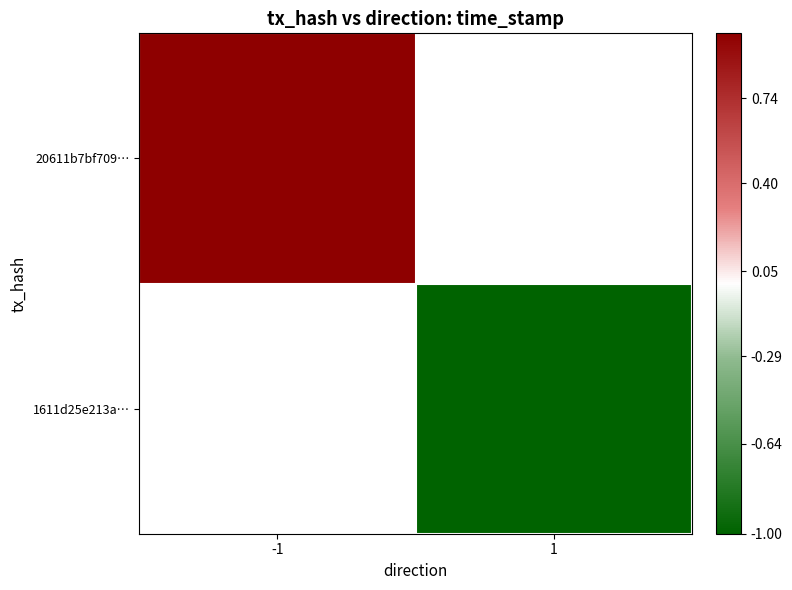

At how many categories does at least one series exceed 0?

1